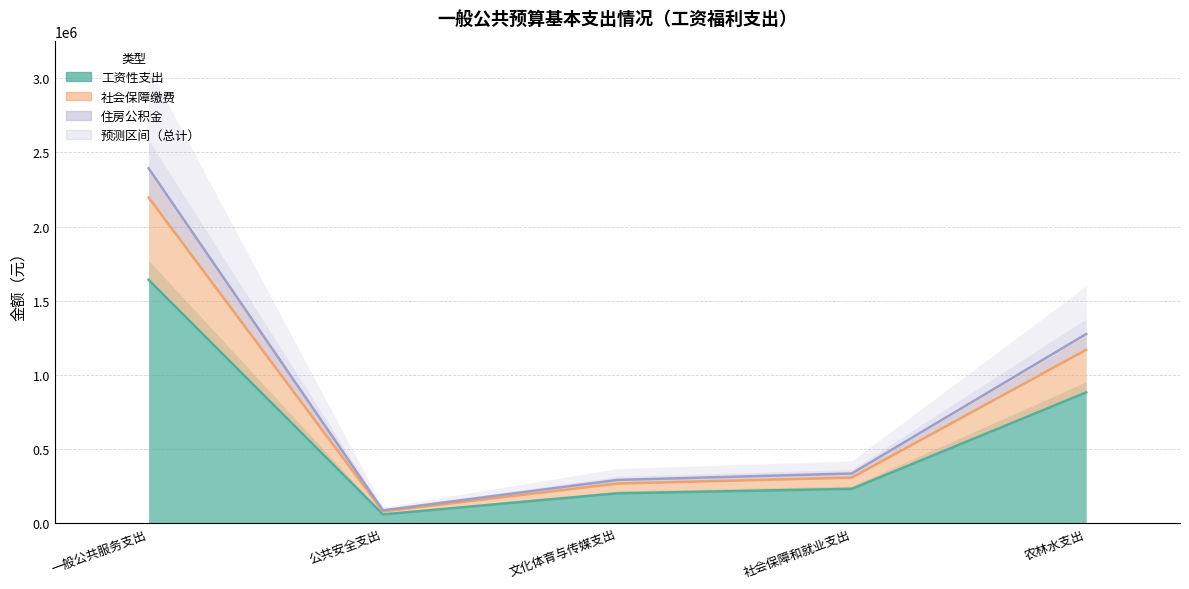

List the labels in order of 社会保障缴费 value, largest first.

一般公共服务支出, 农林水支出, 社会保障和就业支出, 文化体育与传媒支出, 公共安全支出